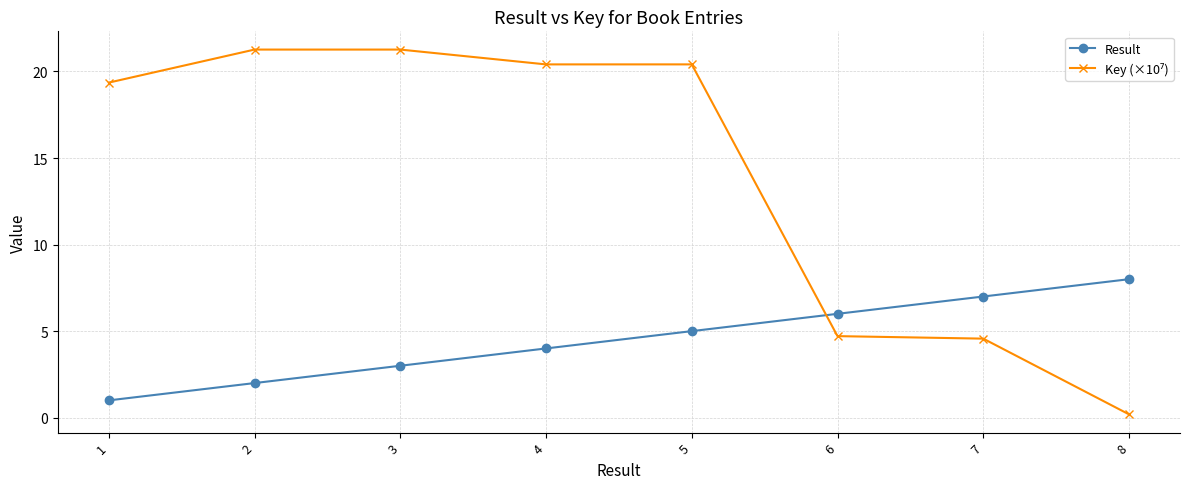

What is the value of the Result point at the 2nd from the left?

2.0